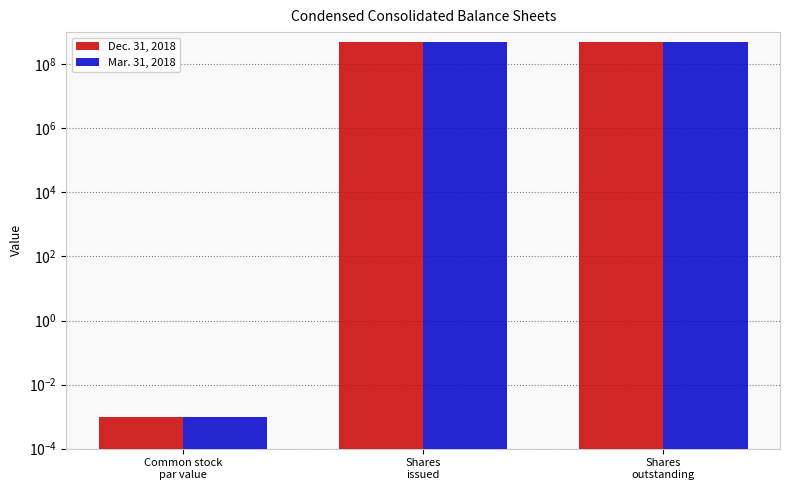

Is it true that Mar. 31, 2018 equals 506920000.0 at Shares
issued?

True